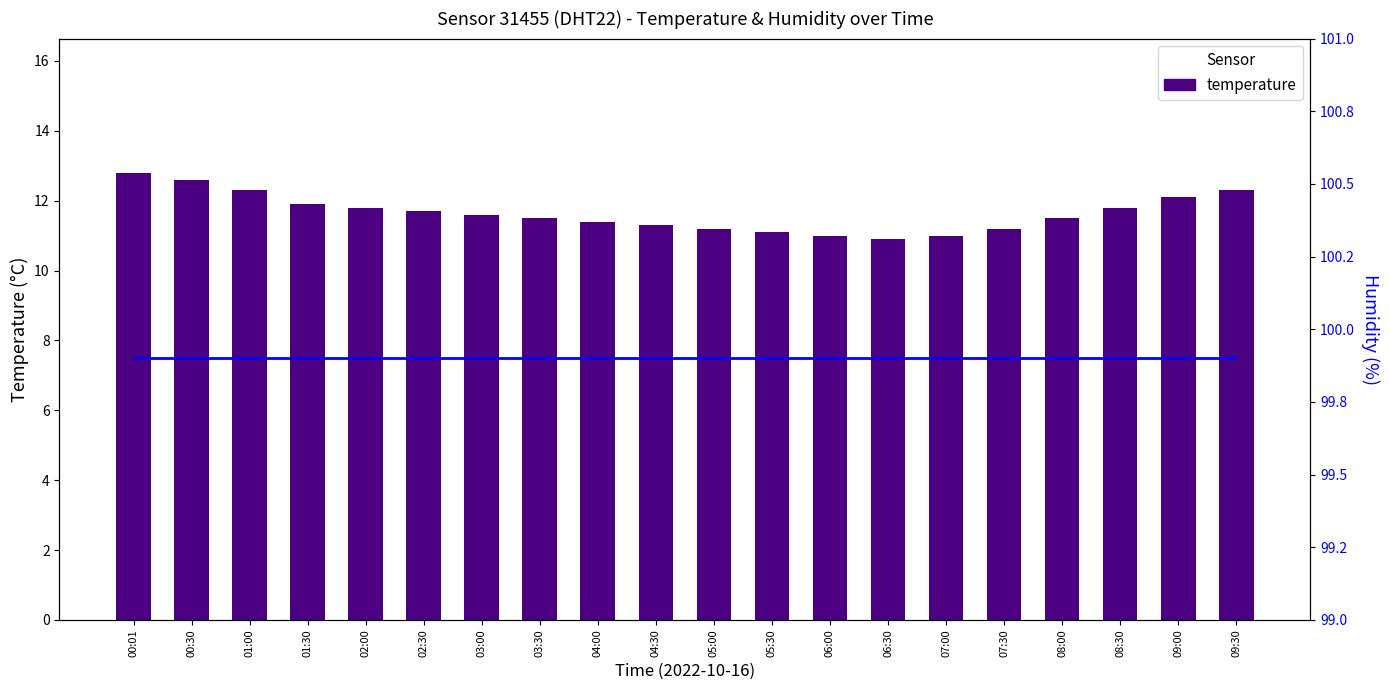

Is it true that humidity equals 144.2 at 01:30?

False